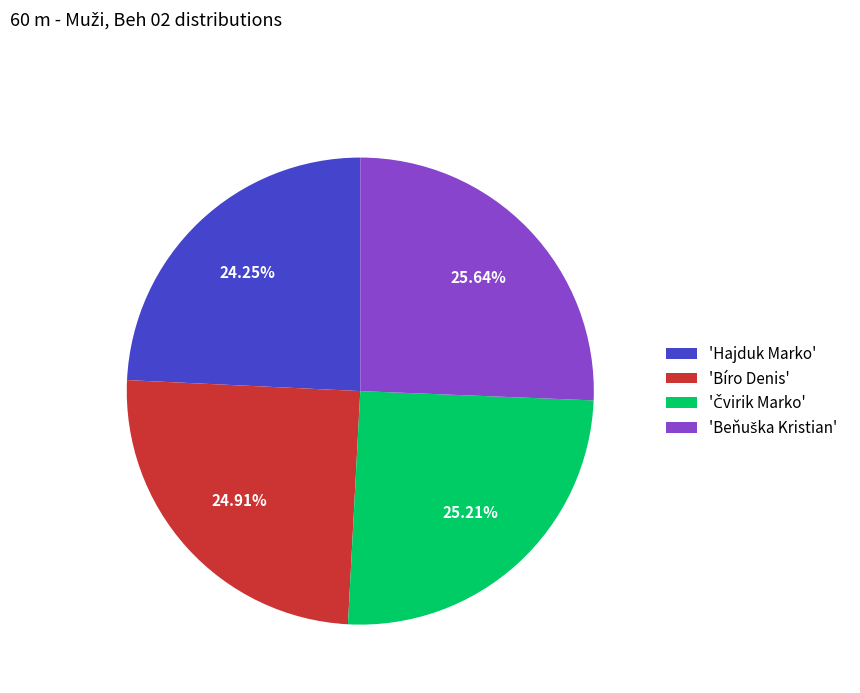

To the nearest percent, what is the average slice percentage?

25%